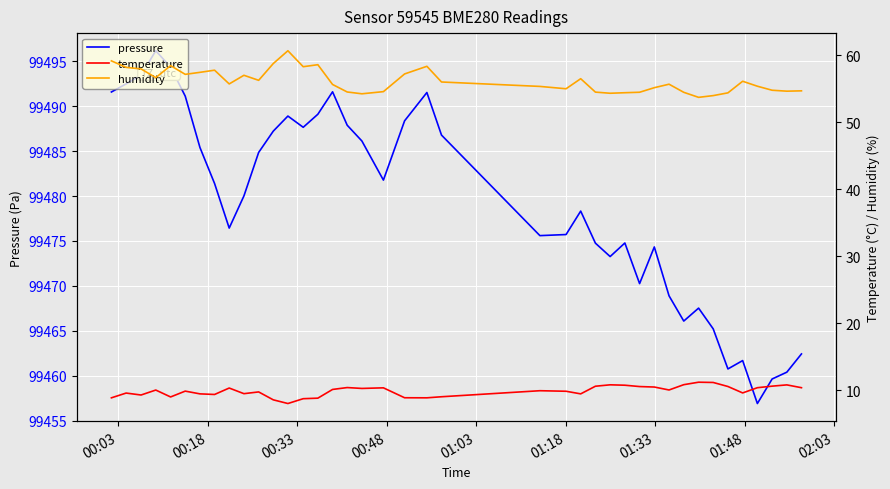

What is the sum of all temperature values?

396.3